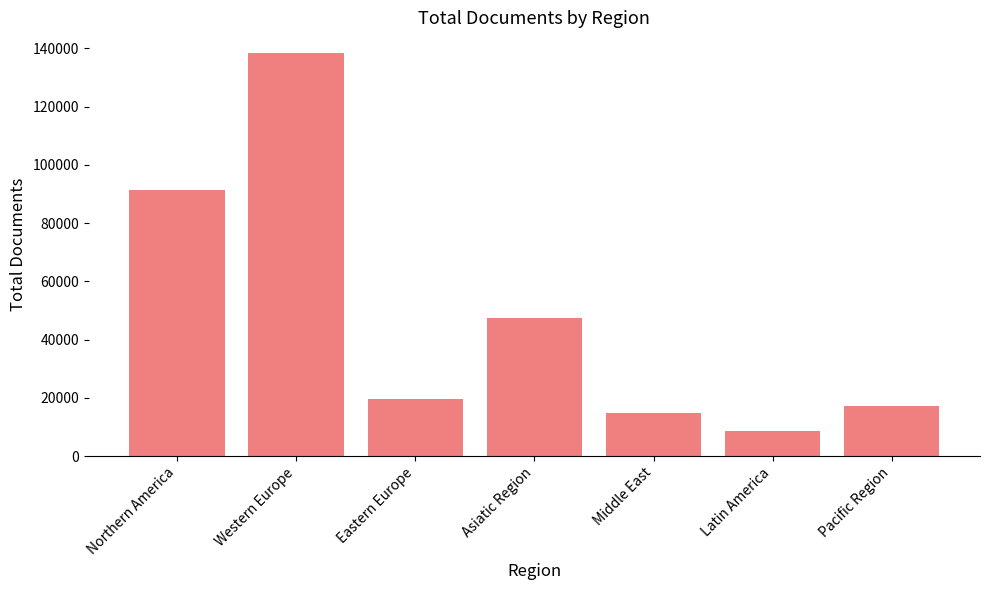

Where is the data nearest to the value 73544?

Northern America